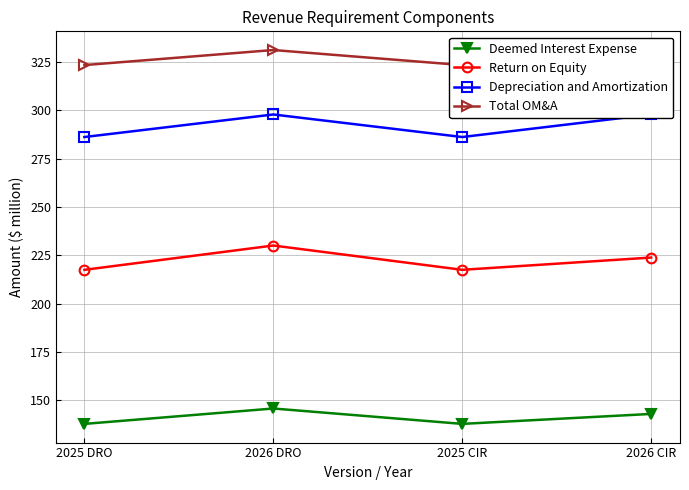

Does the chart display data point markers on the line(s)?

Yes